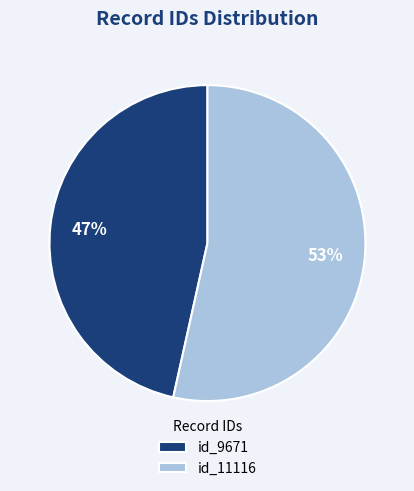

Which category has the smallest portion of the pie?

id_9671